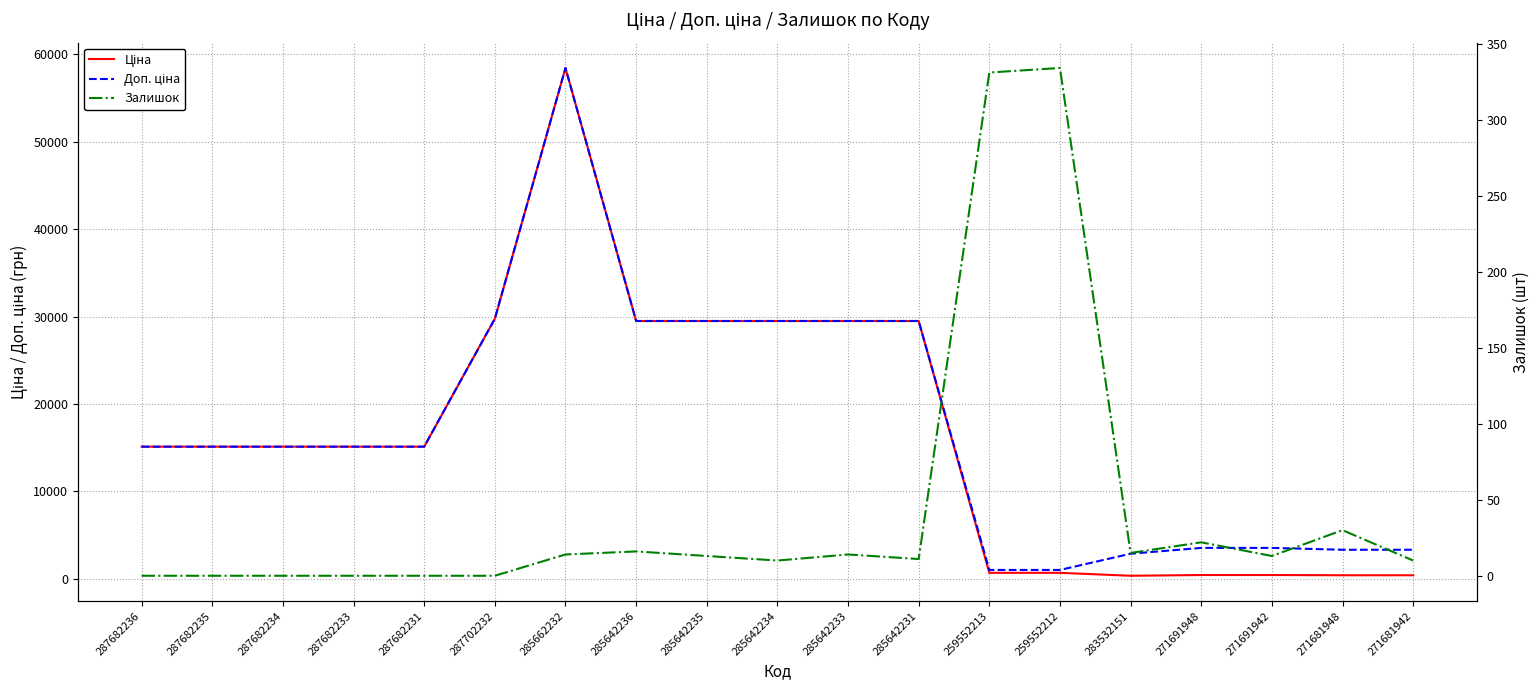

Between 287682233 and 259552213, which series saw the biggest shift?

Ціна